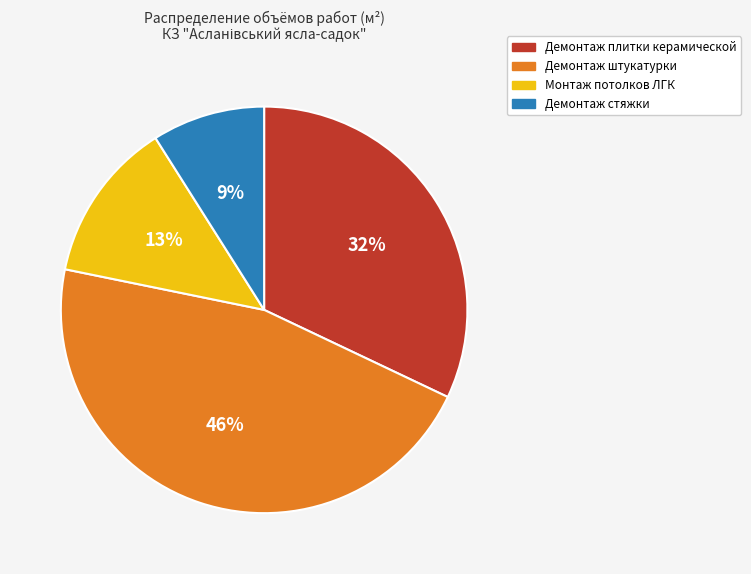

To the nearest percent, what percentage of the pie is Монтаж потолков ЛГК?

13%